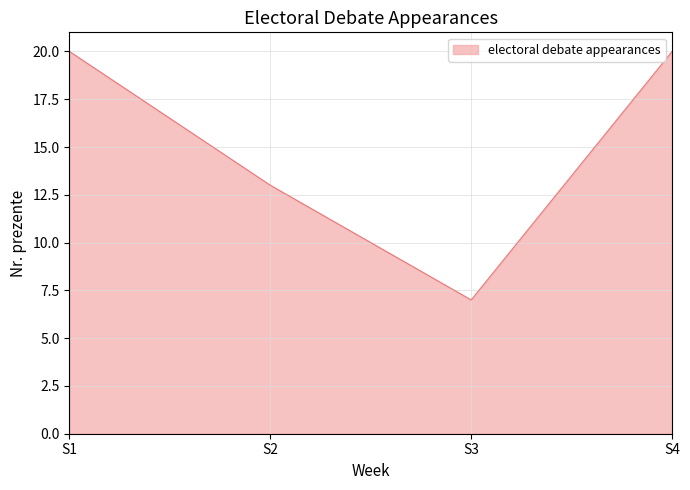

Count the number of categories in the chart.

4